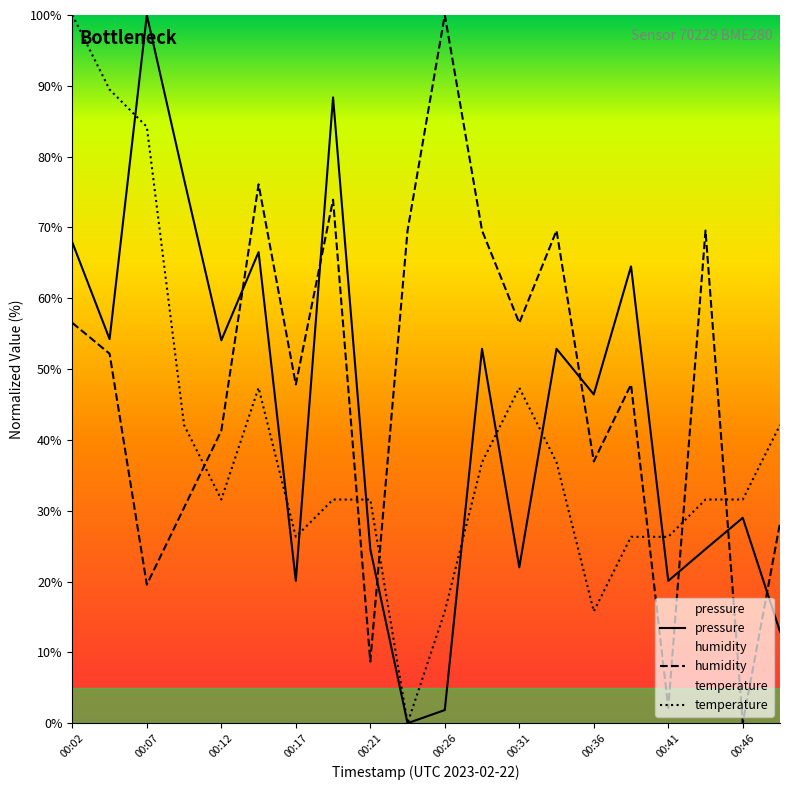

How many values in the temperature series exceed 31?

14